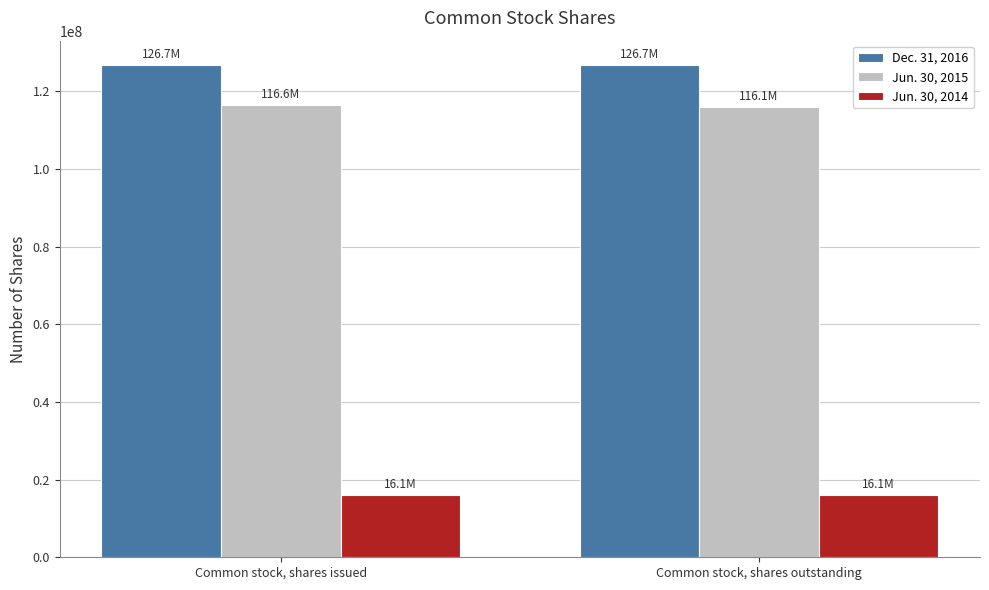

Reading left to right, extract all data points from this chart.

Dec. 31, 2016: Common stock, shares issued=126733337	Common stock, shares outstanding=126733337
Jun. 30, 2015: Common stock, shares issued=116615690	Common stock, shares outstanding=116075716
Jun. 30, 2014: Common stock, shares issued=16075716	Common stock, shares outstanding=16075716